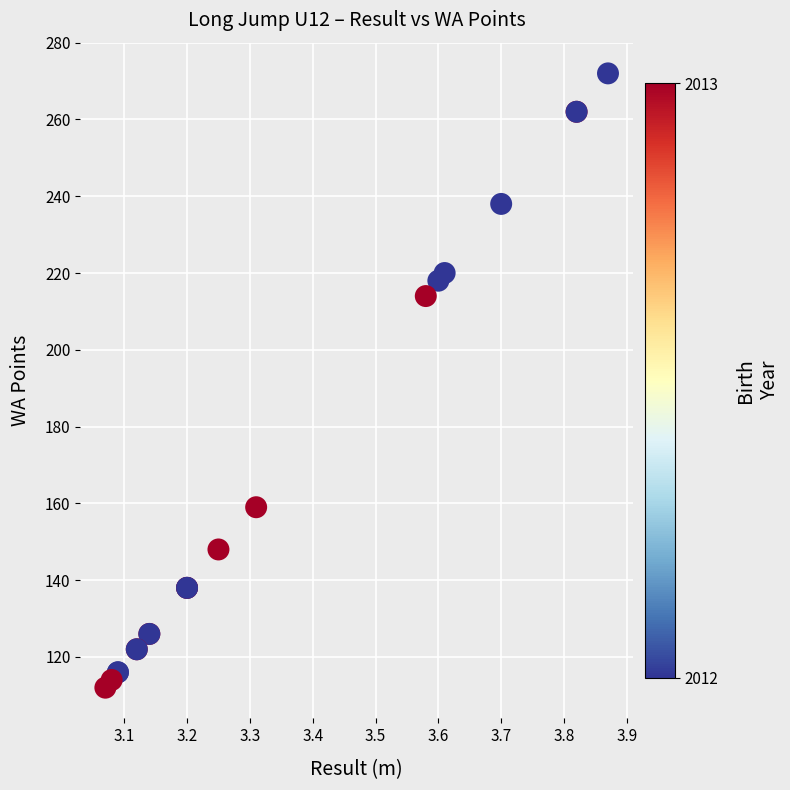

What Y value in the scatter plot is closest to 192?

214